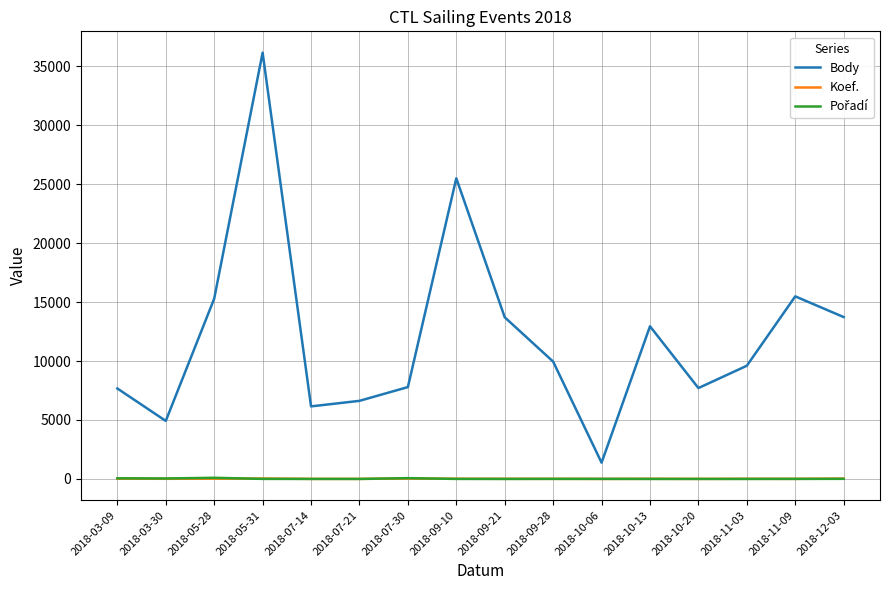

What is the difference between the maximum and minimum values in the Body series?

34767